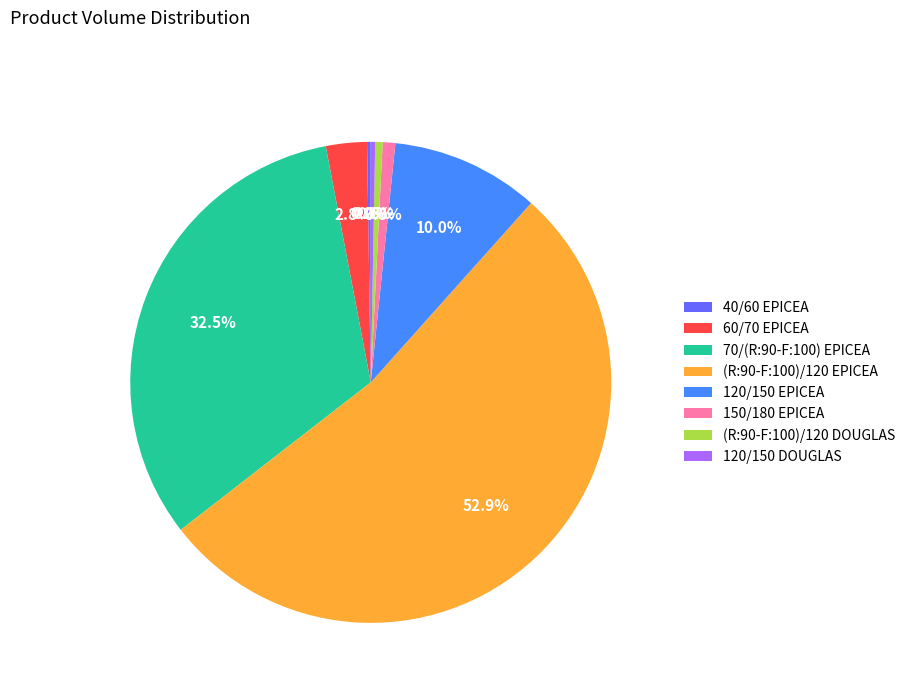

Which category has the biggest portion of the pie?

(R:90-F:100)/120 EPICEA